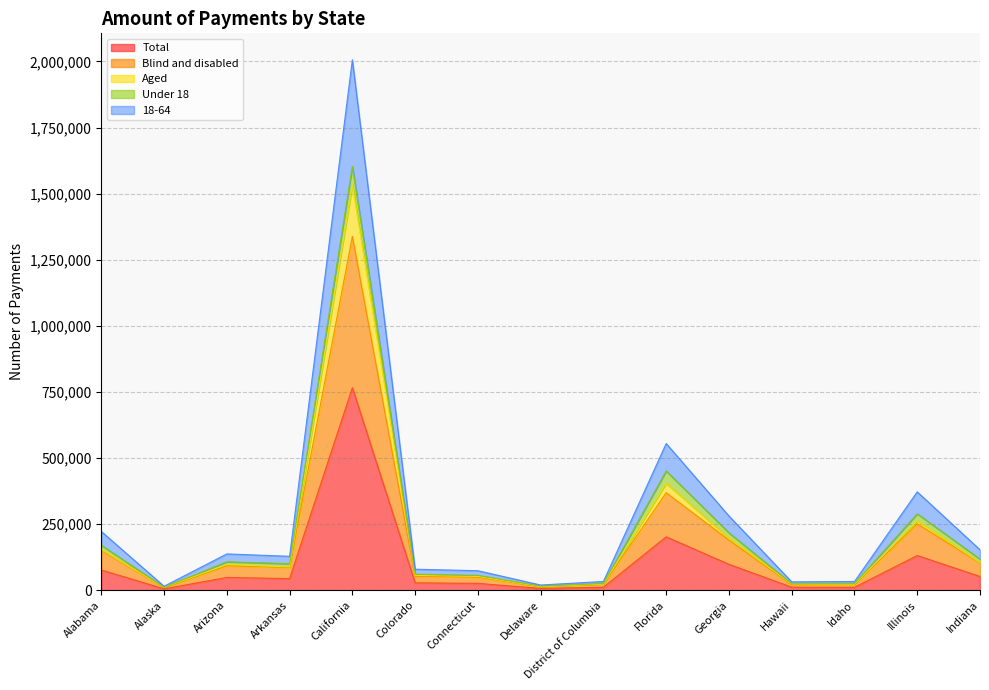

The value of 18-64 at California is 1260451. True or false?

False